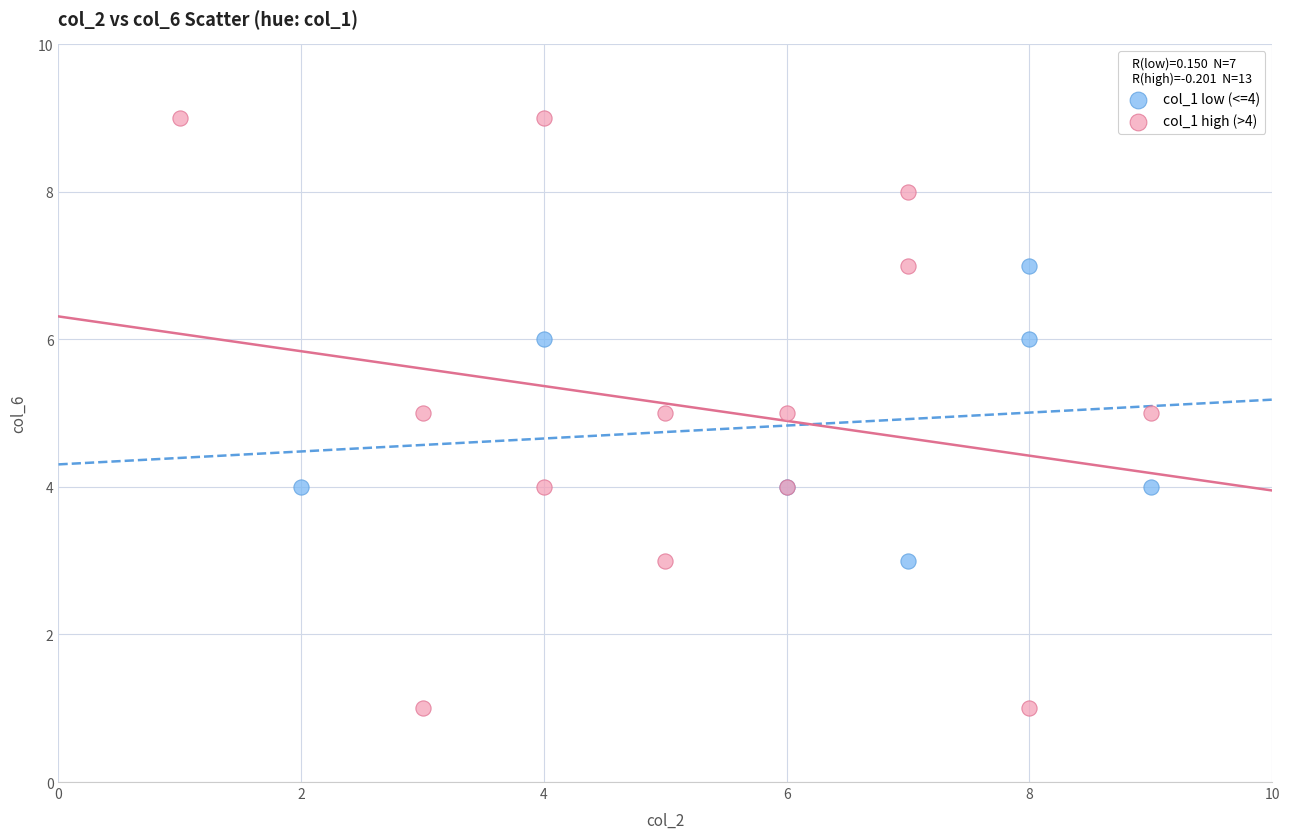

Which series has the widest spread of Y values?

col_1 high (>4)